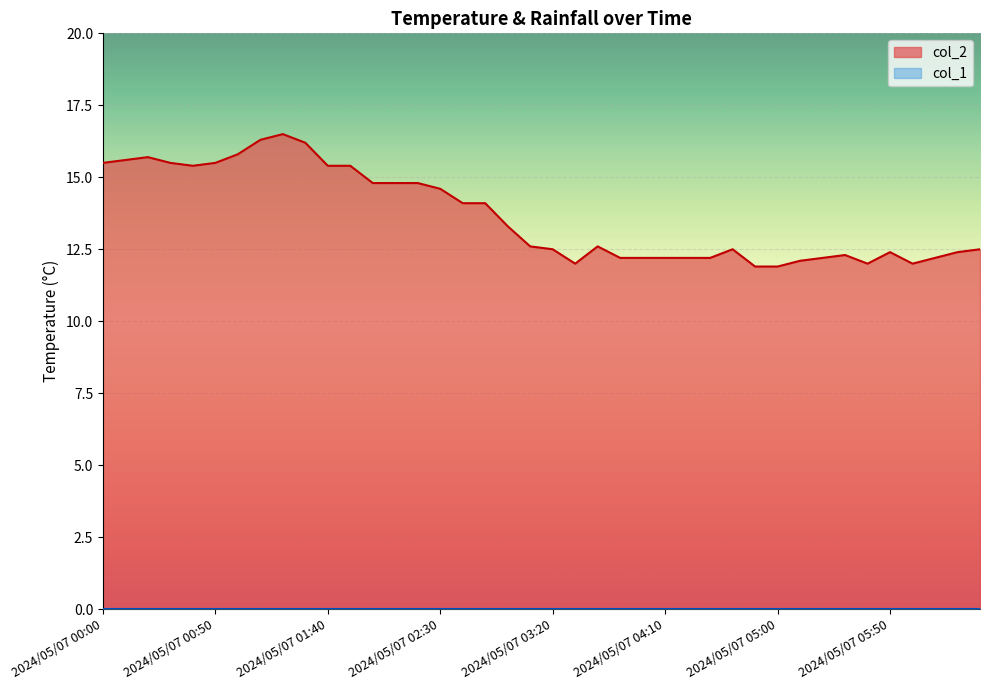

Which label corresponds to the largest value in the chart?

2024/05/07 01:20